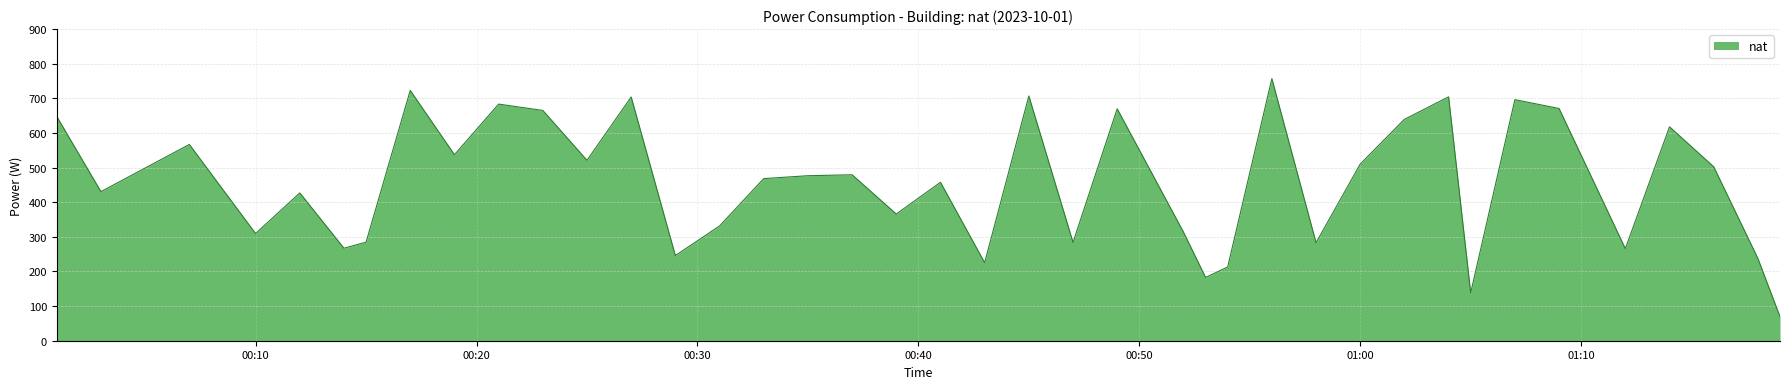

What is the smallest value displayed?

69.5